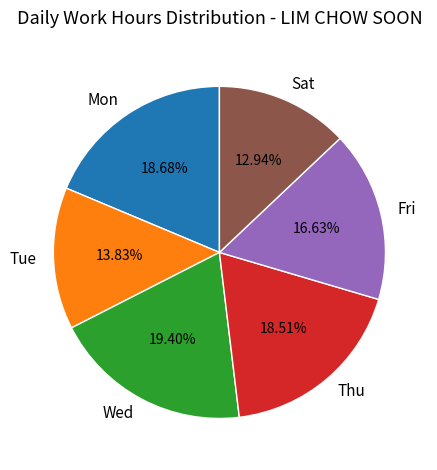

Combined, do Fri and Tue account for over 50%?

No